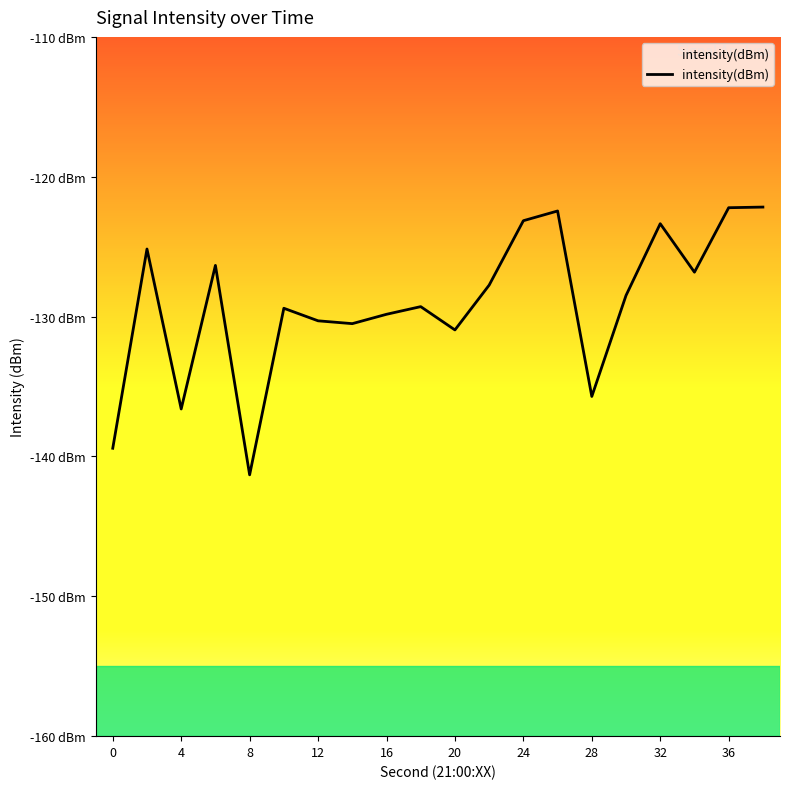

What is the minimum value shown in the chart?

-141.3